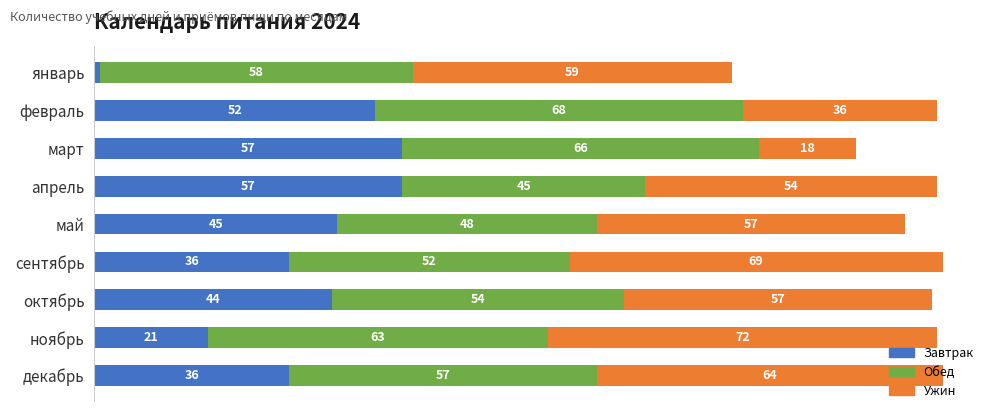

At which label does Завтрак reach its minimum?

январь